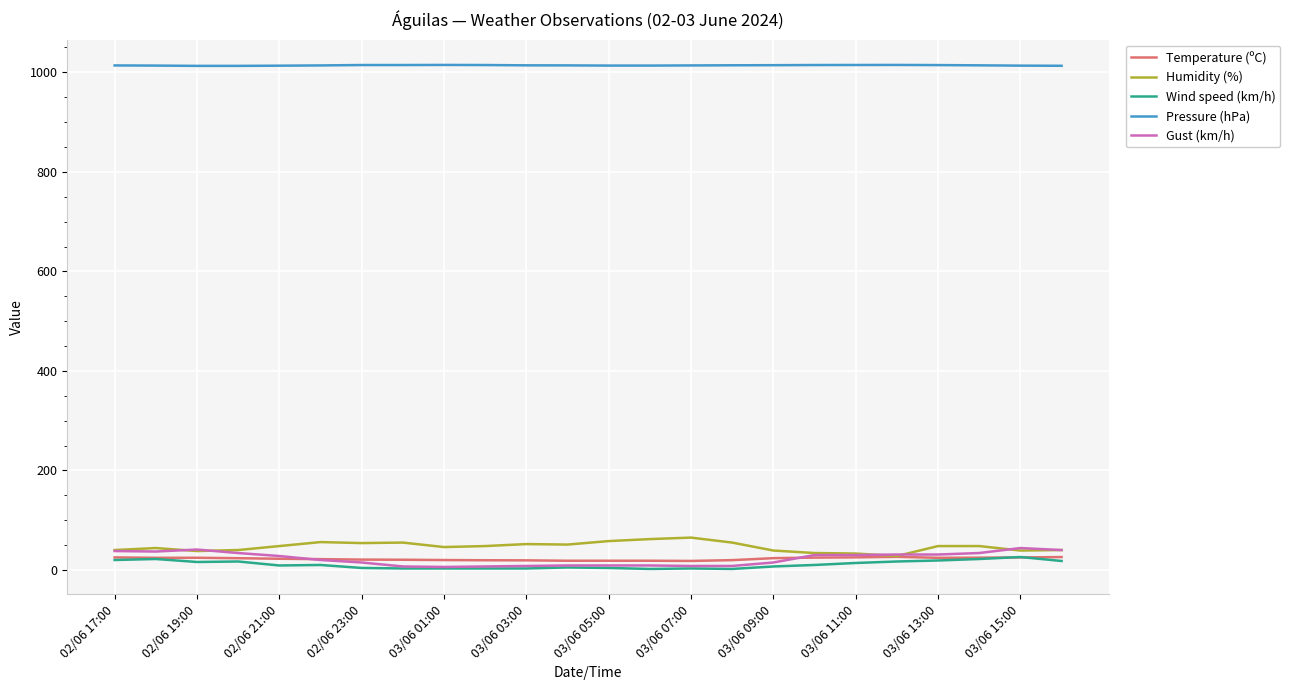

Which series has the largest total across all categories?

Pressure (hPa)